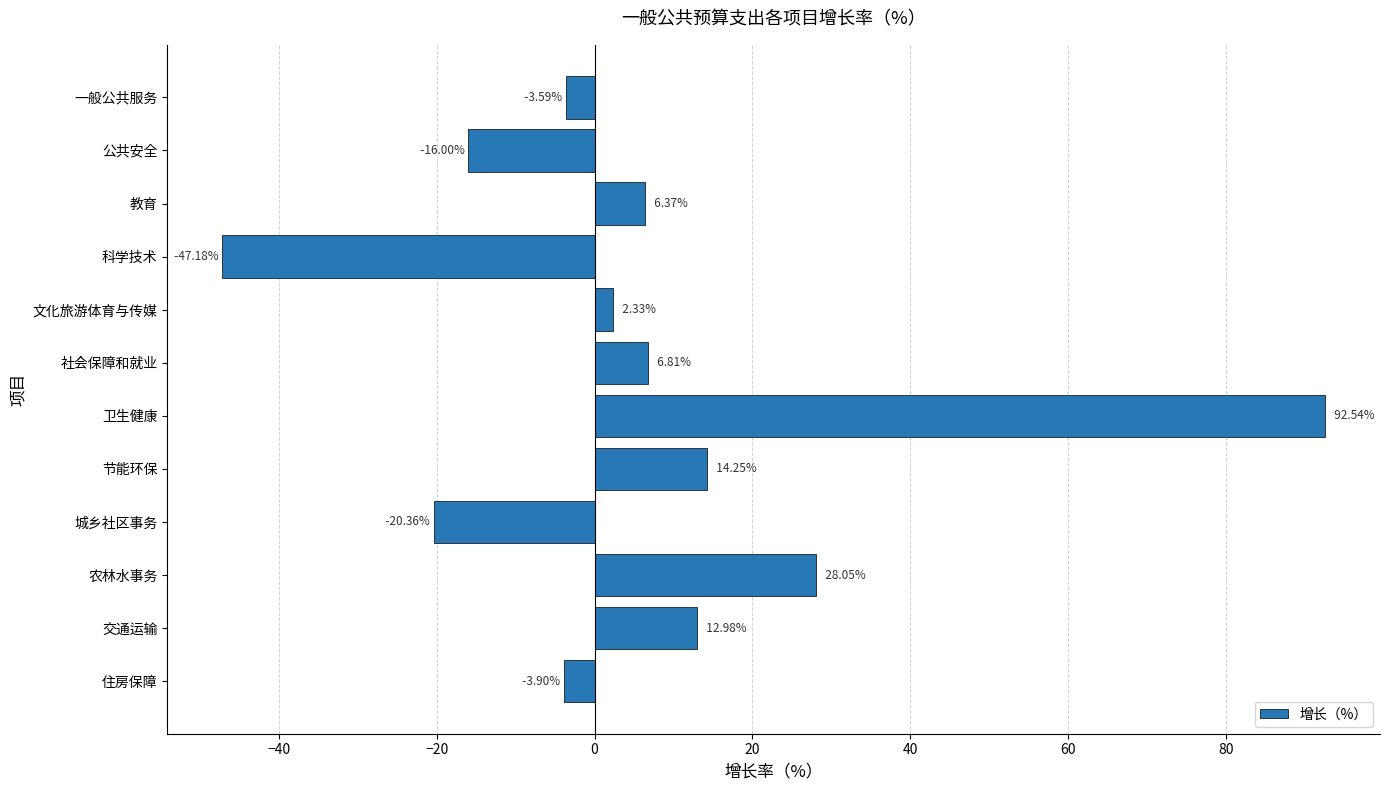

What is the label of the 10th bar from the bottom?

教育